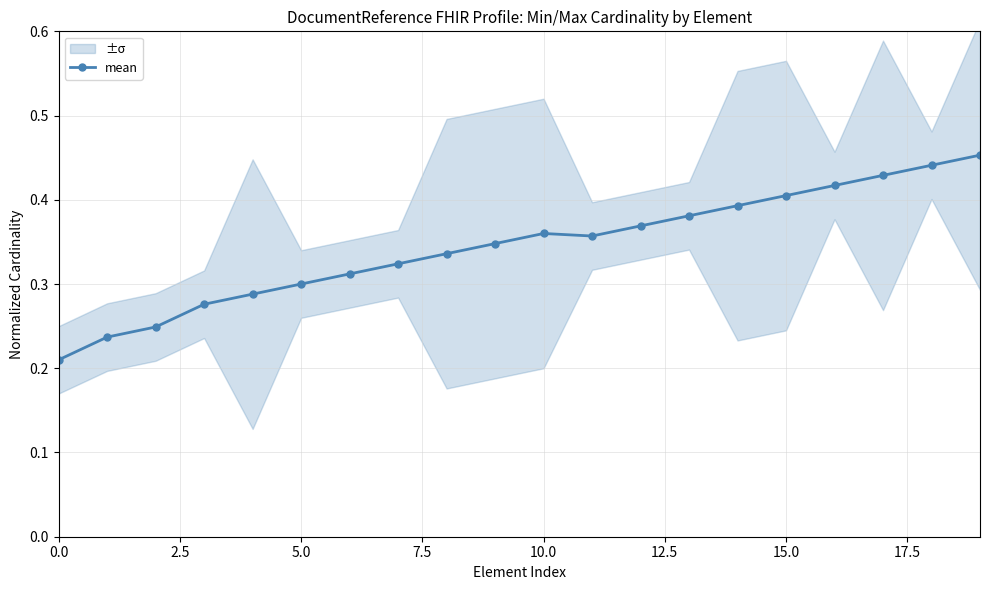

How many mean values are between 0 and 1?

20